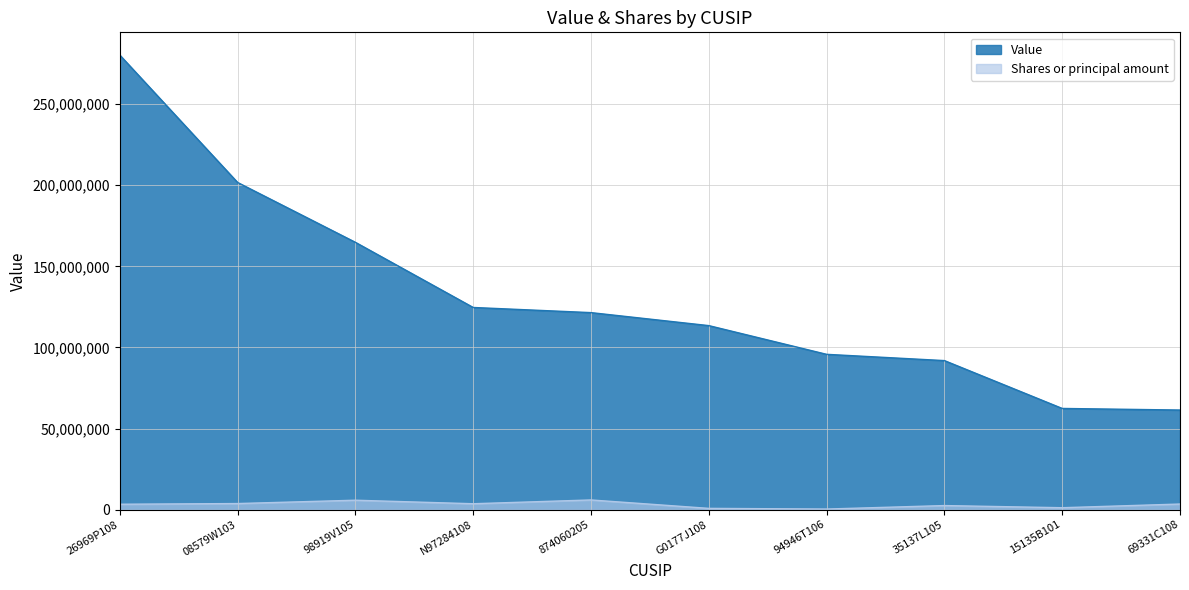

Where is Value nearest to the value 170854000?

98919V105